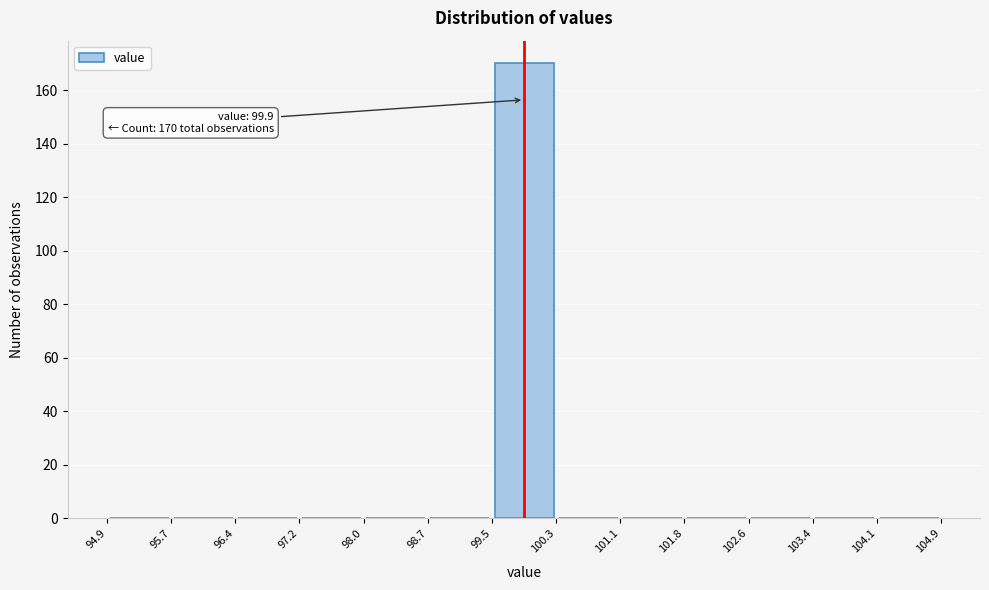

Over which range of the x-axis is the bar tallest?

99.5 to 100.3